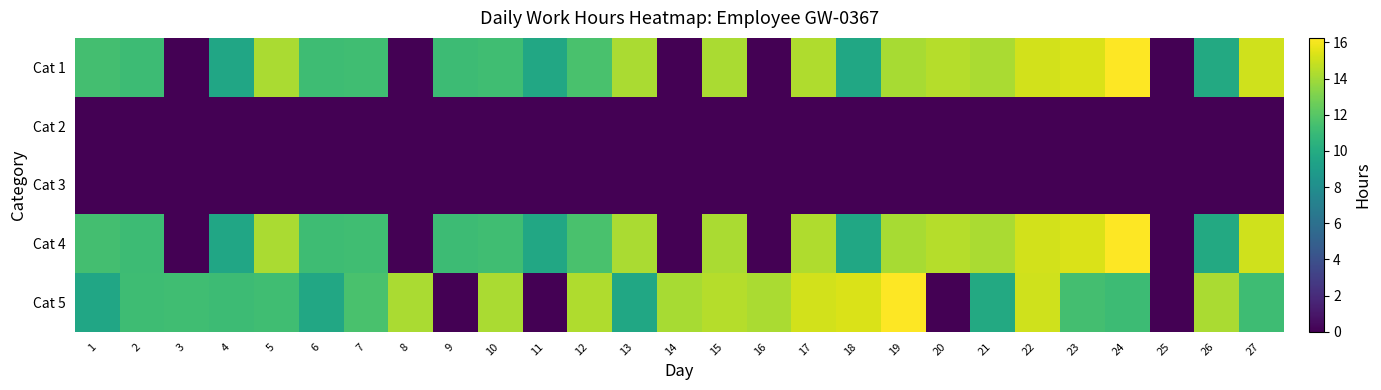

At 18, list the series in order from smallest to largest.

Cat 2, Cat 3, Cat 1, Cat 4, Cat 5